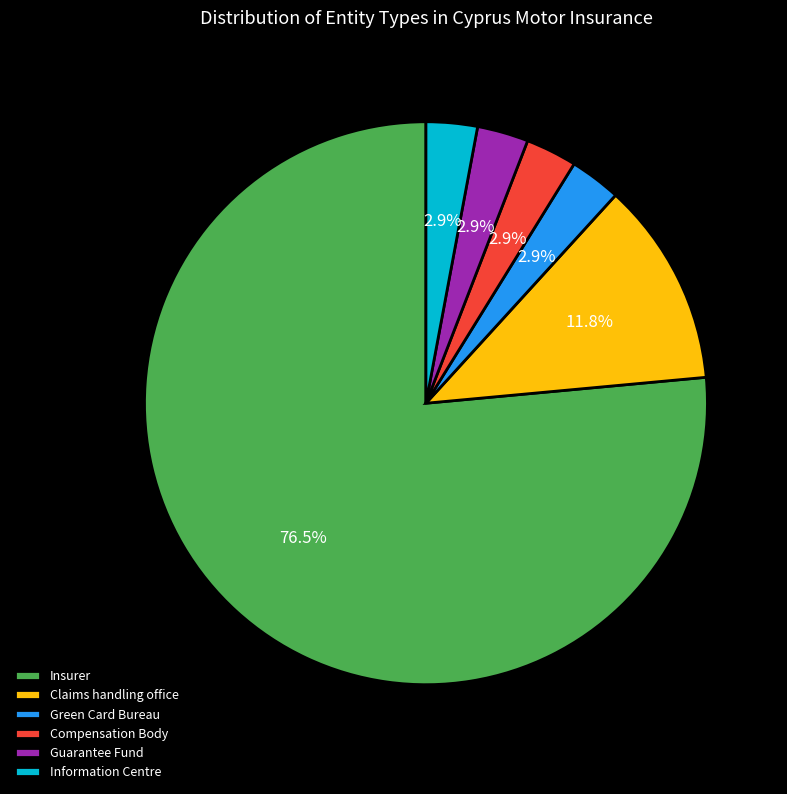

What is the largest slice in the pie chart?

Insurer